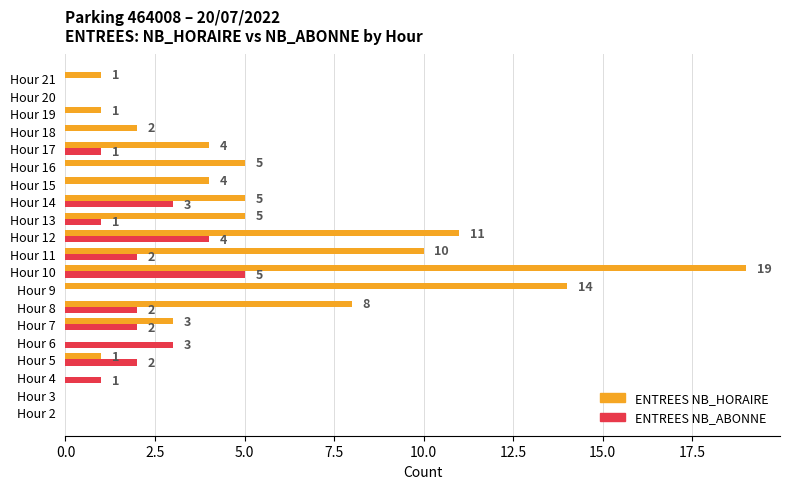

What is the total value across all series at Hour 7?

5